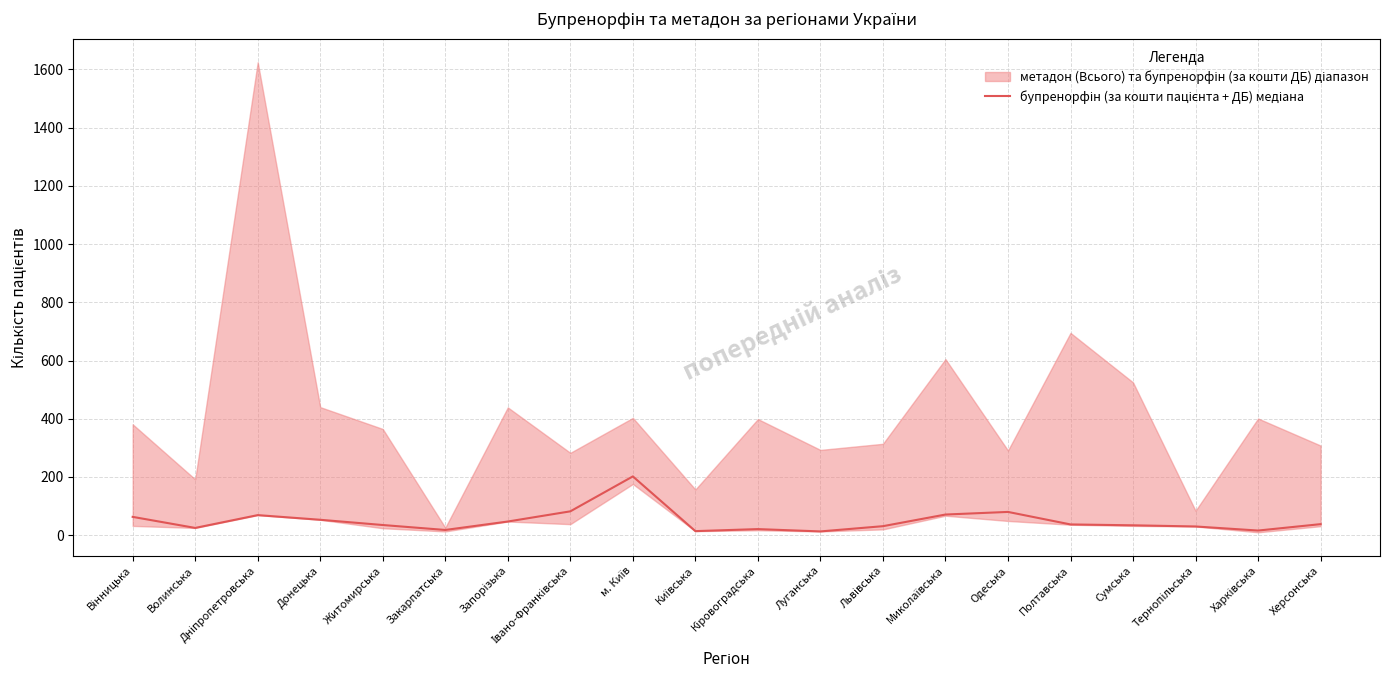

Rank the categories by value from lowest to highest.

Луганська, Київська, Харківська, Закарпатська, Кіровоградська, Волинська, Тернопільська, Львівська, Сумська, Житомирська, Полтавська, Херсонська, Запорізька, Донецька, Вінницька, Дніпропетровська, Миколаївська, Одеська, Івано-Франківська, м. Київ